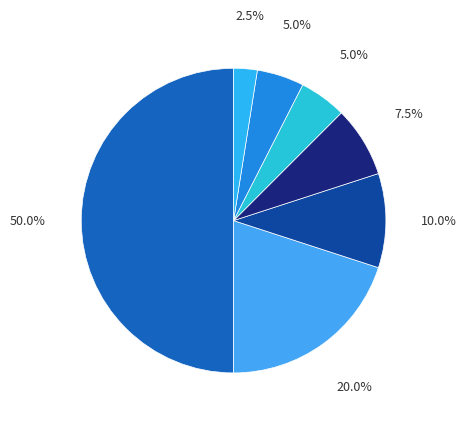

To the nearest percent, what is the difference between the largest and smallest slice percentages?

48%